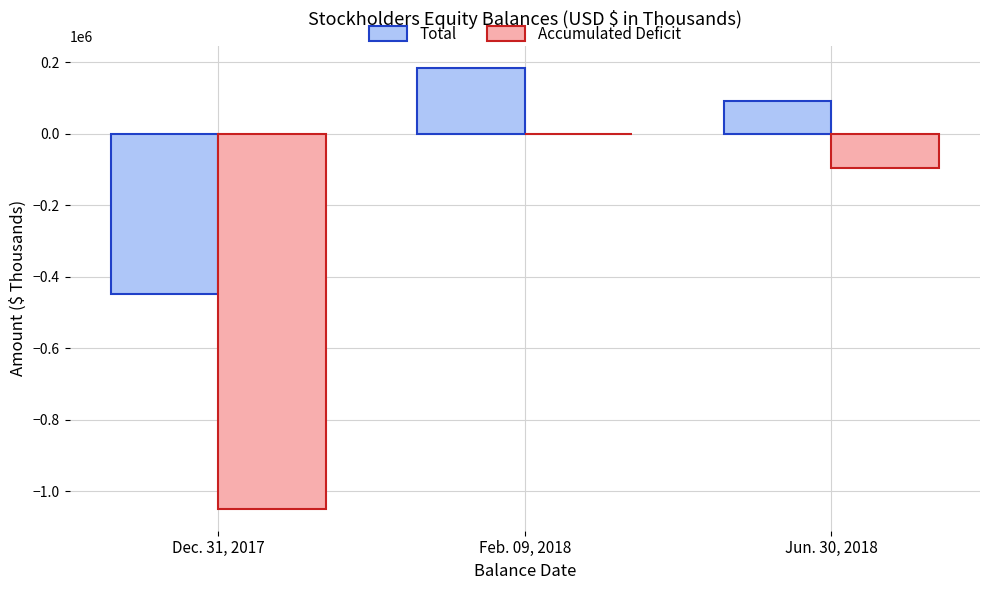

Is it true that Accumulated Deficit equals -267844 at Dec. 31, 2017?

False